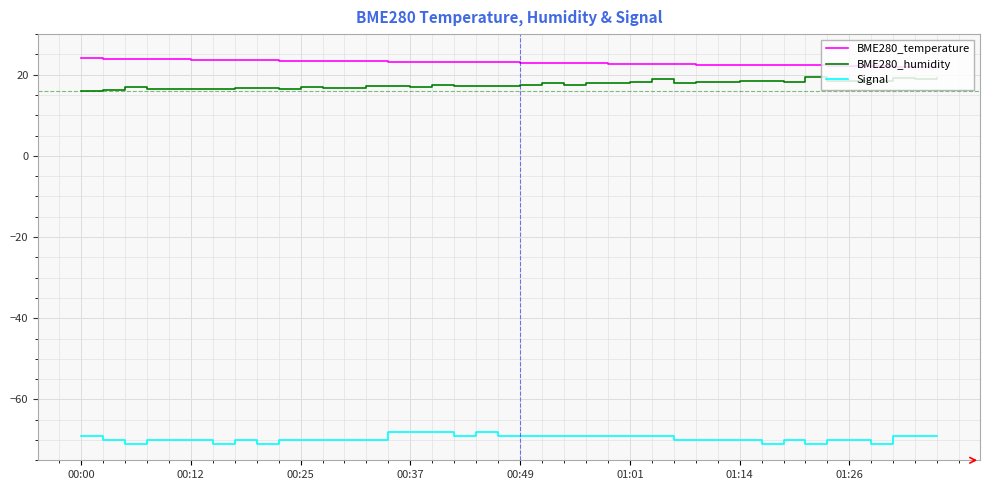

Rank the series by their maximum value, from lowest to highest.

Signal, BME280_humidity, BME280_temperature